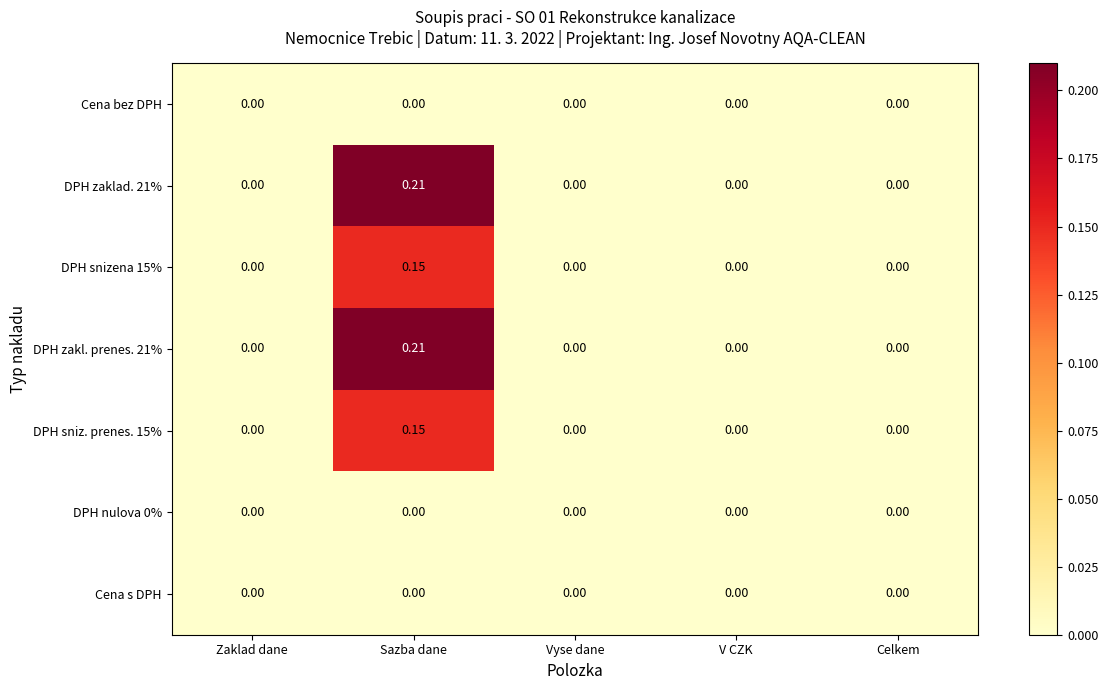

At which category is the sum across all series the highest?

Sazba dane